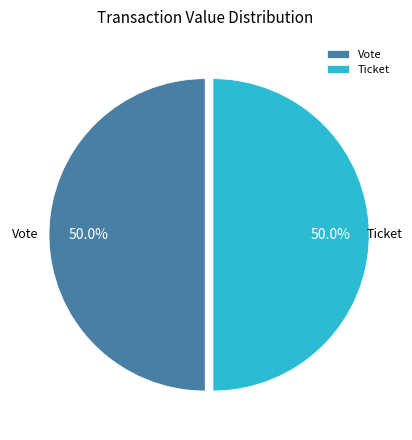

The Vote slice represents 93% of the pie. True or false?

False